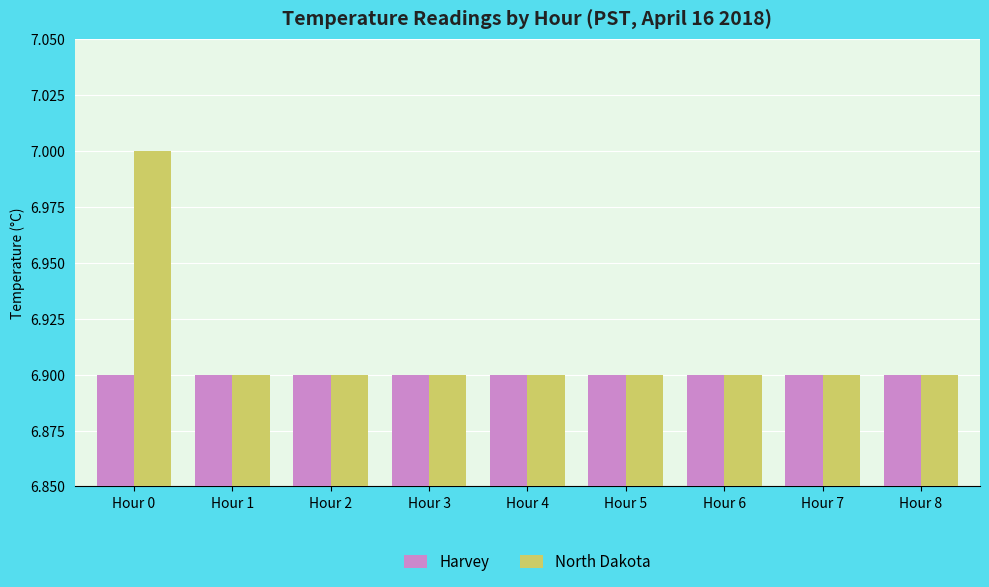

At which category is the sum across all series the highest?

Hour 0